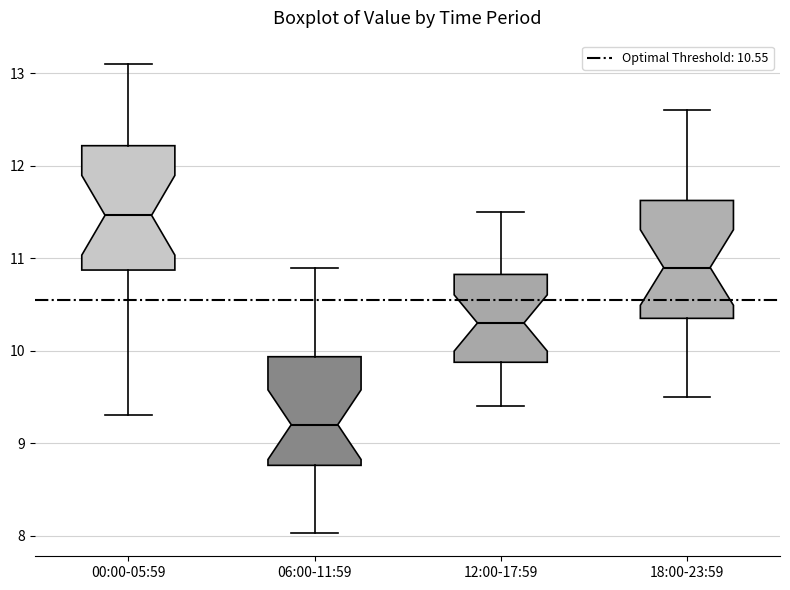

Where does the lower whisker of the box for 12:00-17:59 end on the y-axis? The values are not printed on the chart, so give them approximately, as read against the axis.

9.4